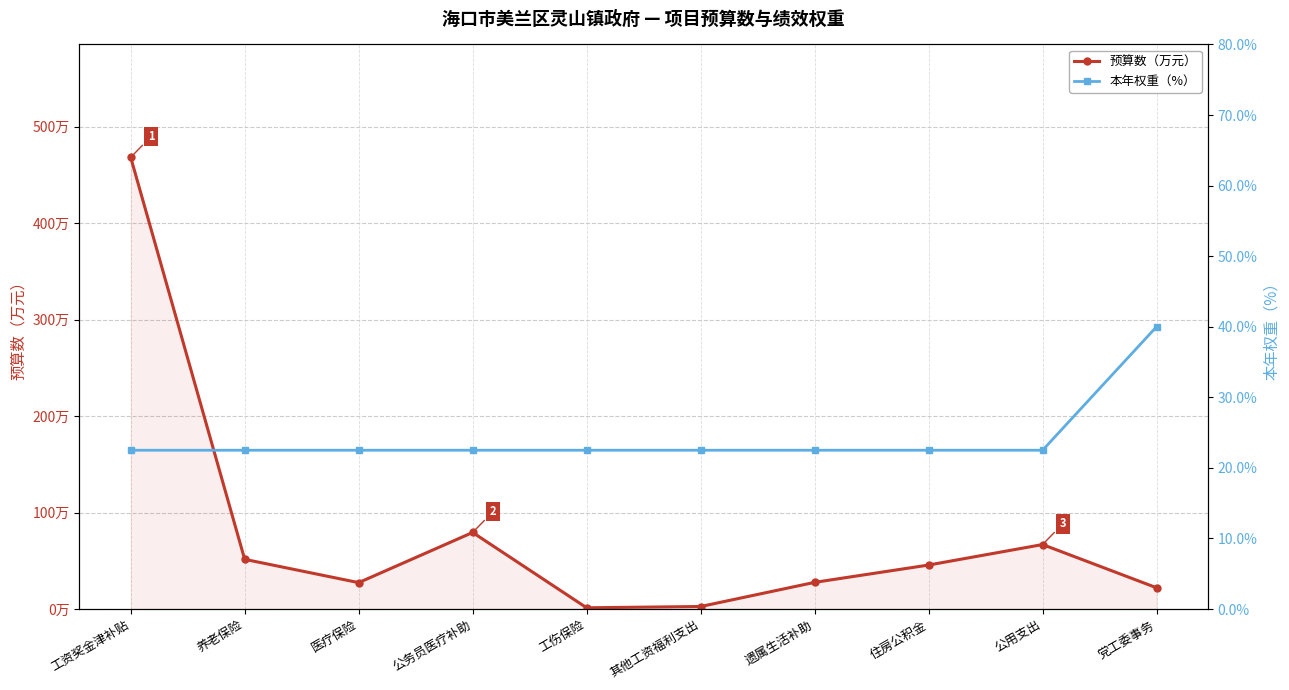

What position from the left is 其他工资福利支出?

6